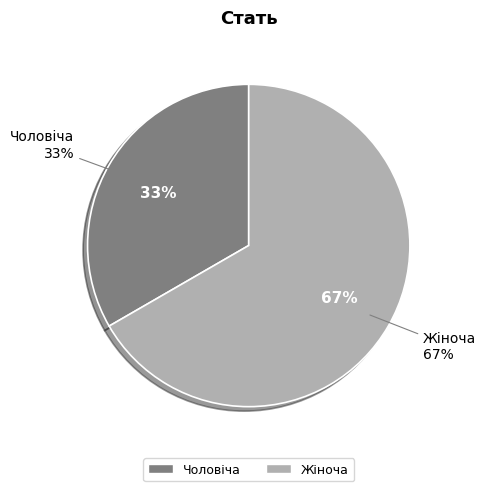

Which category has the smallest portion of the pie?

Чоловіча